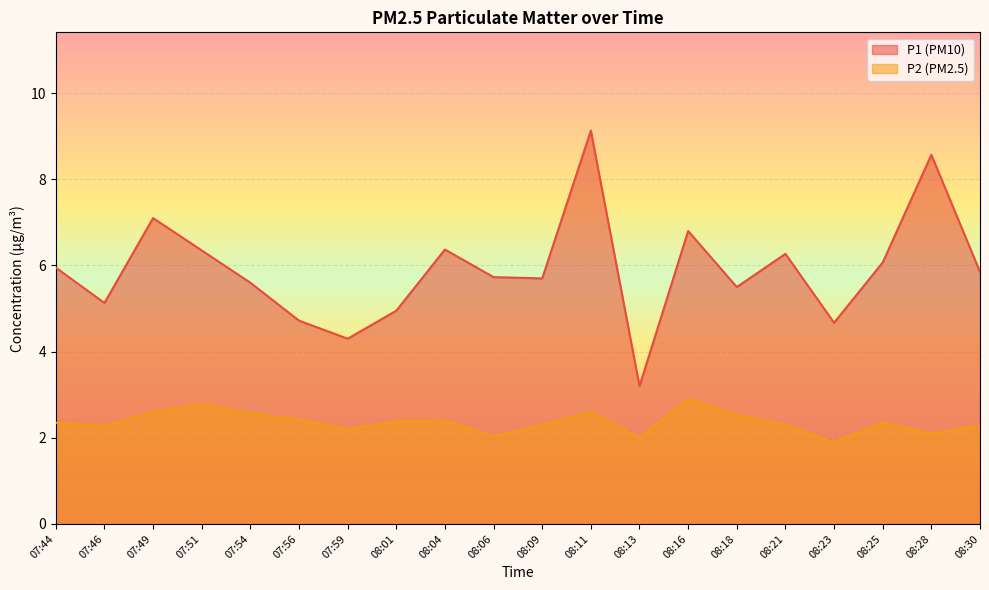

Is the value of P1 at 07:46 greater than the value of P2 at 08:09?

Yes